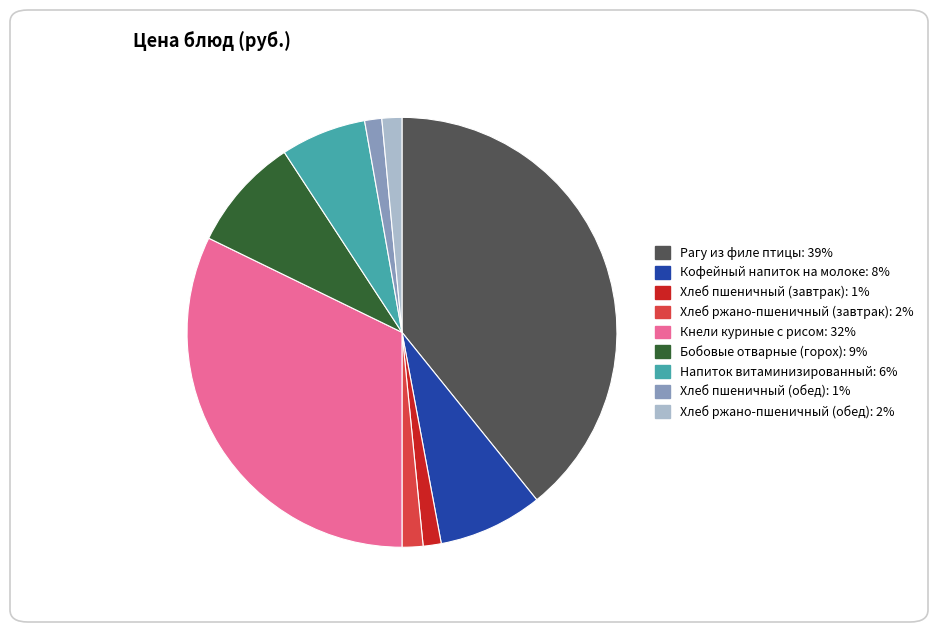

True or false: Кнели куриные с рисом: 32% accounts for 32% of the total.

True